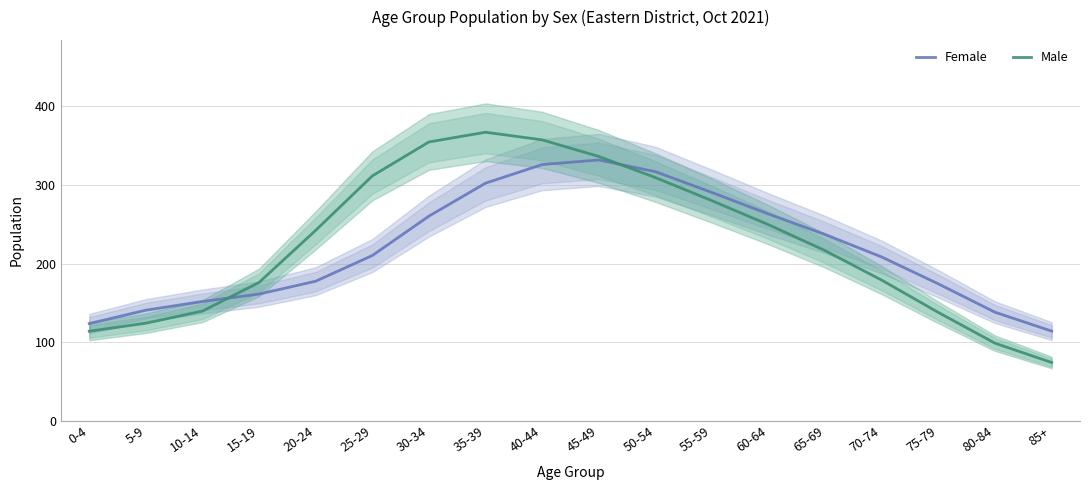

What are all the series names shown in the legend?

Female, Male